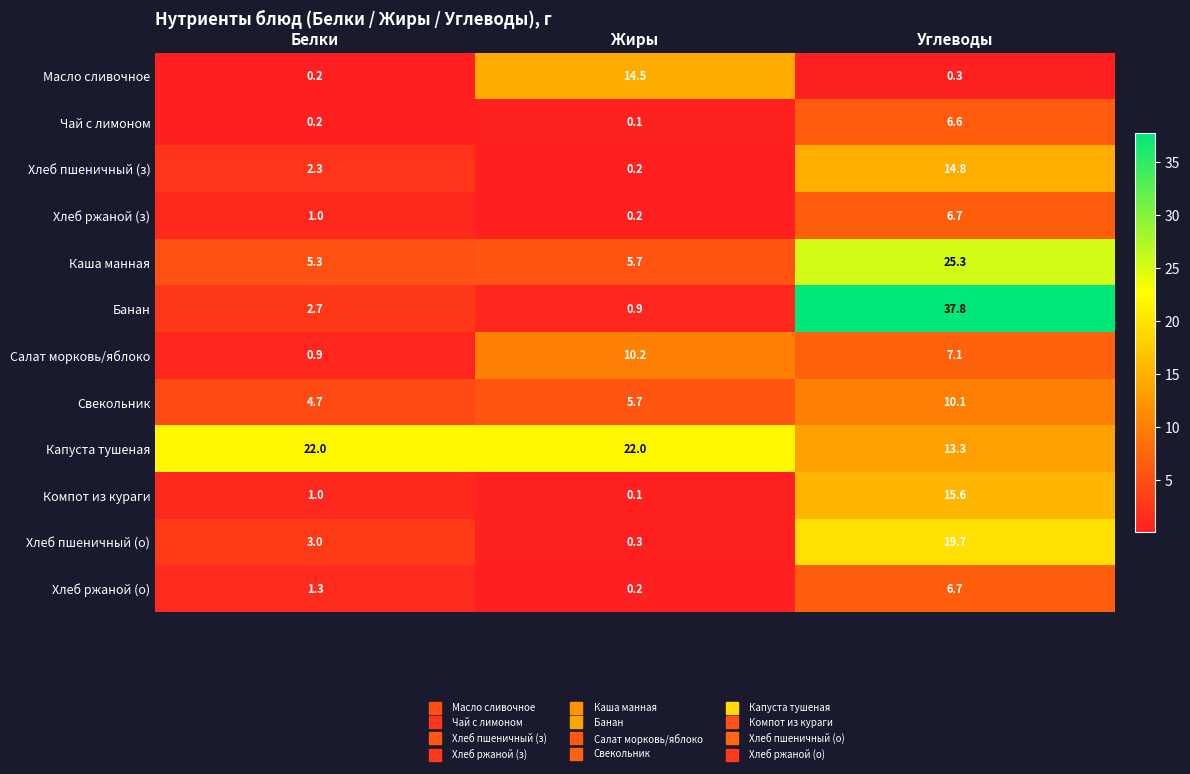

How many series are shown in this chart?

12